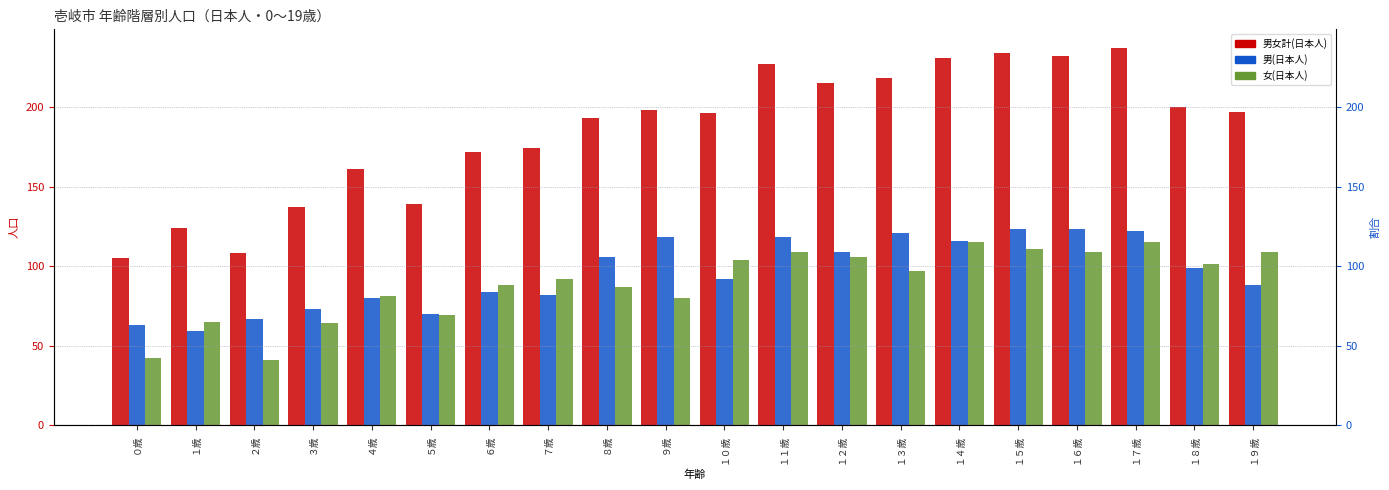

Does the chart contain stacked bars?

No